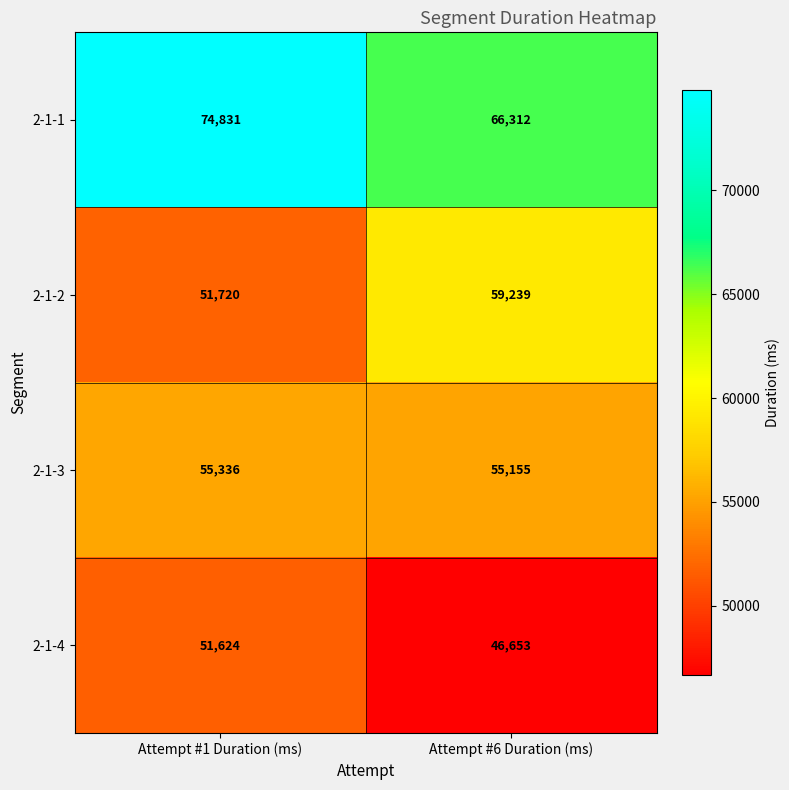

Which series has the largest total across all categories?

2-1-1